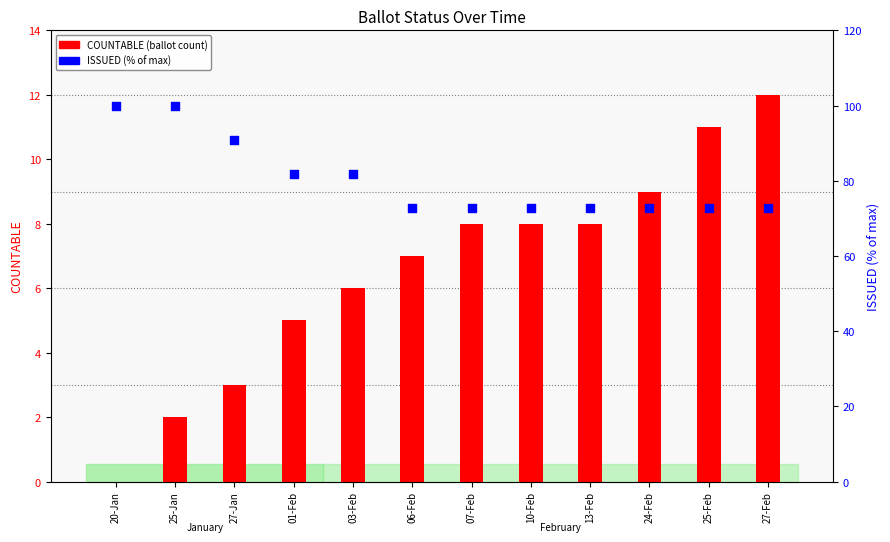

Is the value of ISSUED (% of max) at 06-Feb greater than the value of COUNTABLE at 01-Feb?

Yes